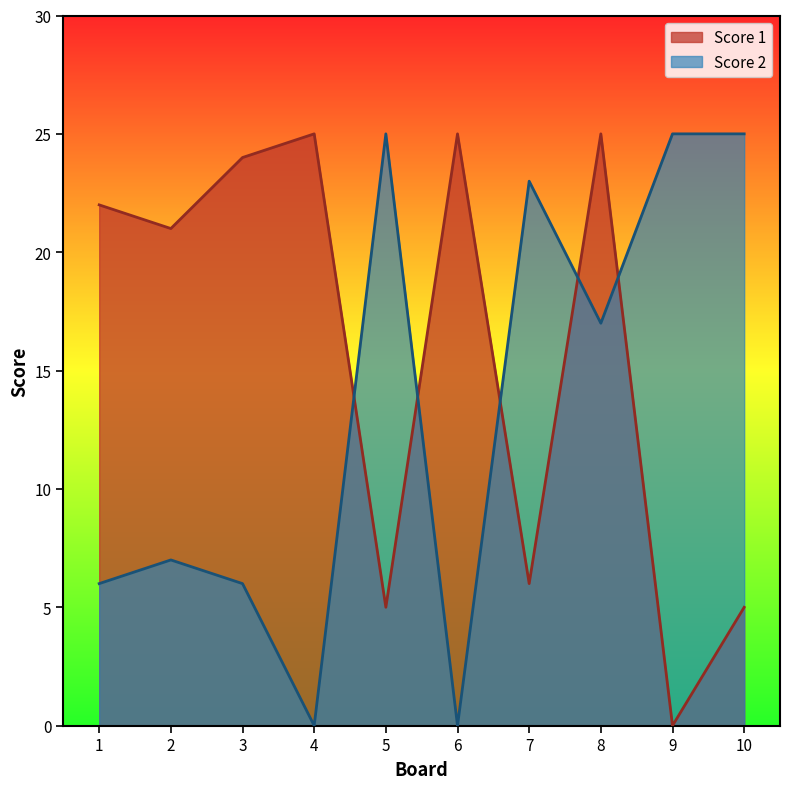

Reading right to left, what are all the values shown in this chart?

Score 1: 5	0	25	6	25	5	25	24	21	22
Score 2: 25	25	17	23	0	25	0	6	7	6